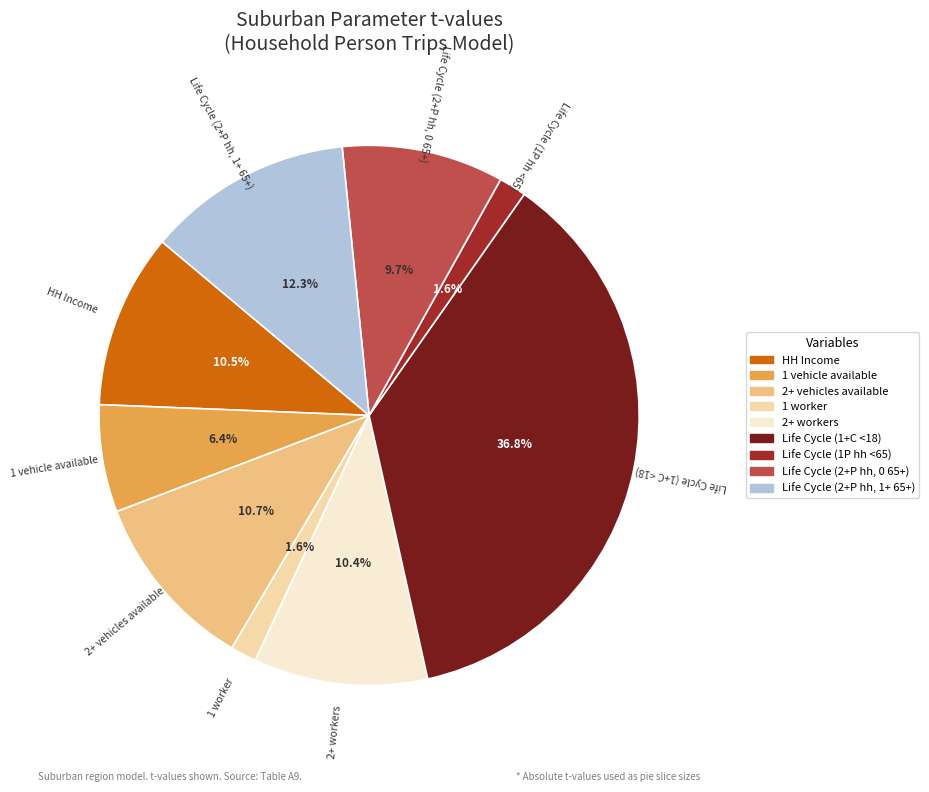

To the nearest percent, what is the combined percentage of 1 worker and Life Cycle (2+P hh, 0 65+)?

11%